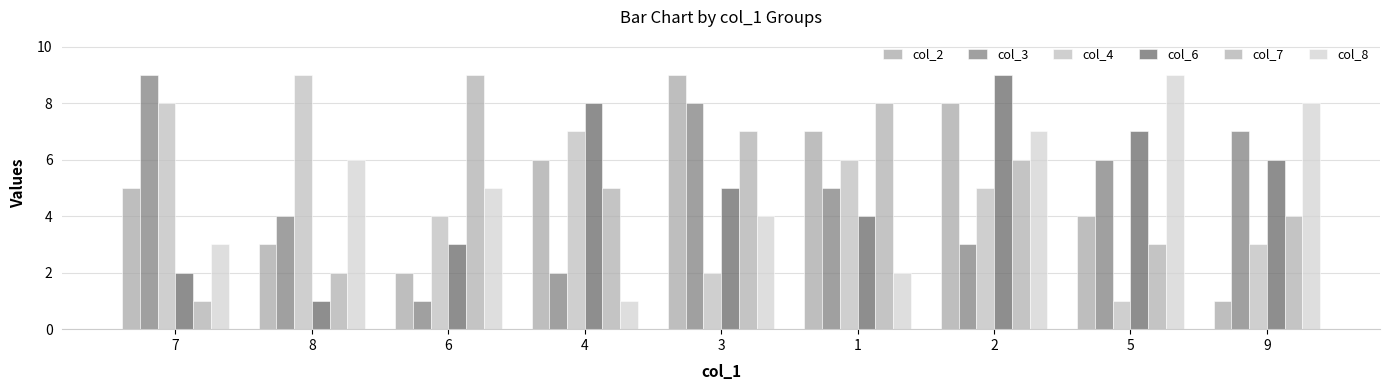

What is the greatest value displayed?

9